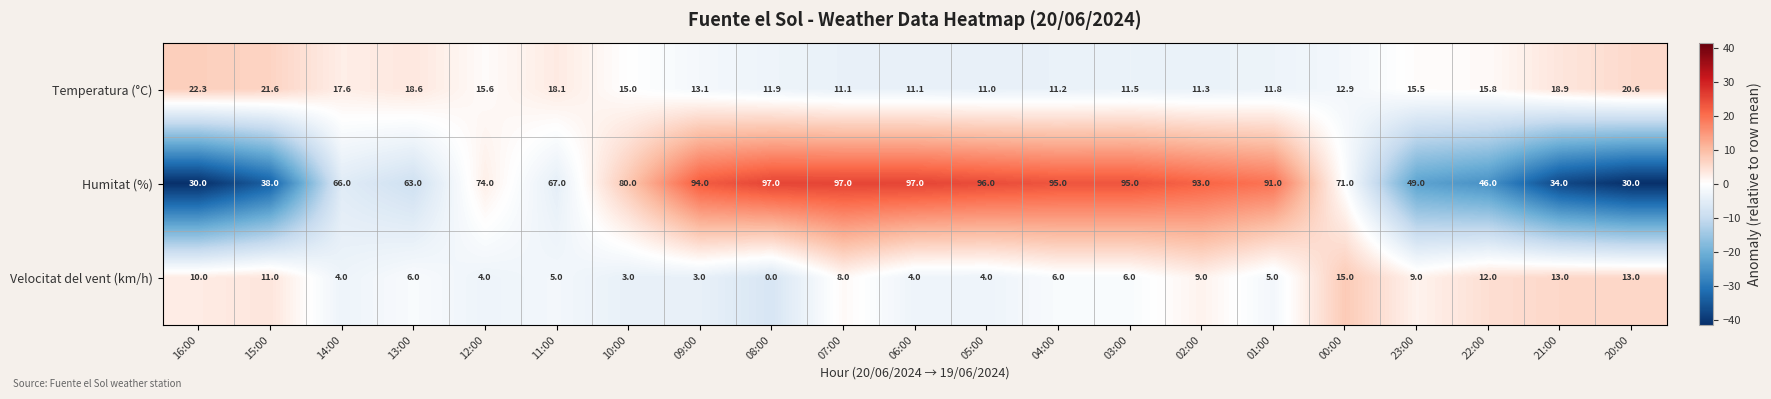

What is the sum of all Temperatura (°C) values?

316.5